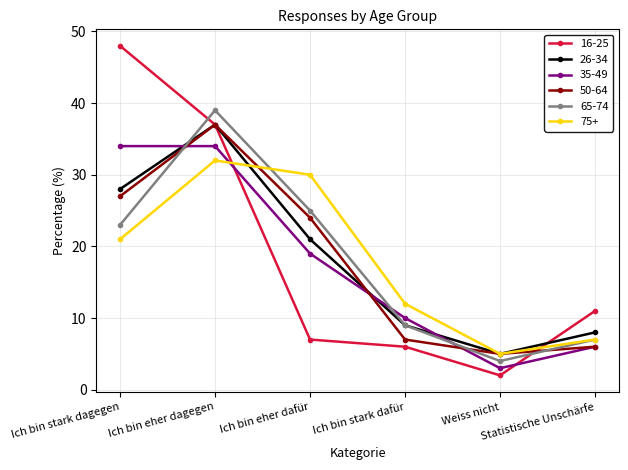

Read the 26-34 value at Ich bin eher dafür, to the nearest 10.

20